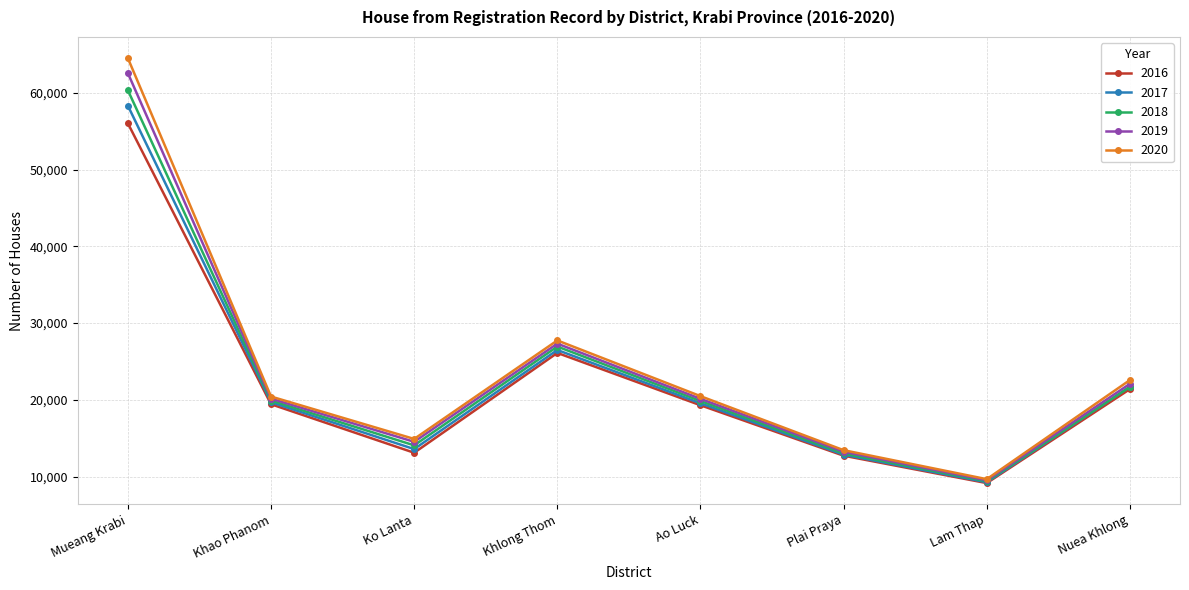

True or false: 2020 has a value of 14900 at Ko Lanta.

True